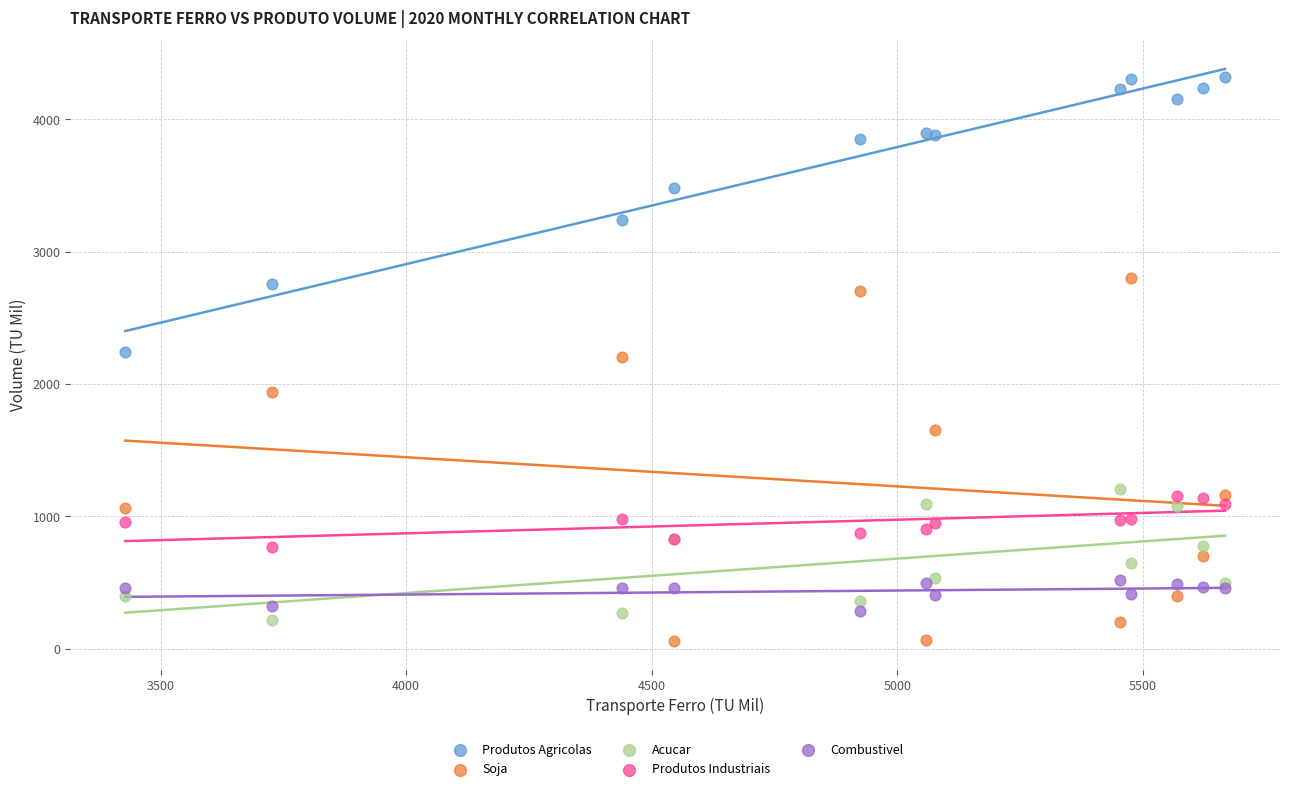

What are all the series names shown in the legend?

Produtos Agricolas, Soja, Acucar, Produtos Industriais, Combustivel